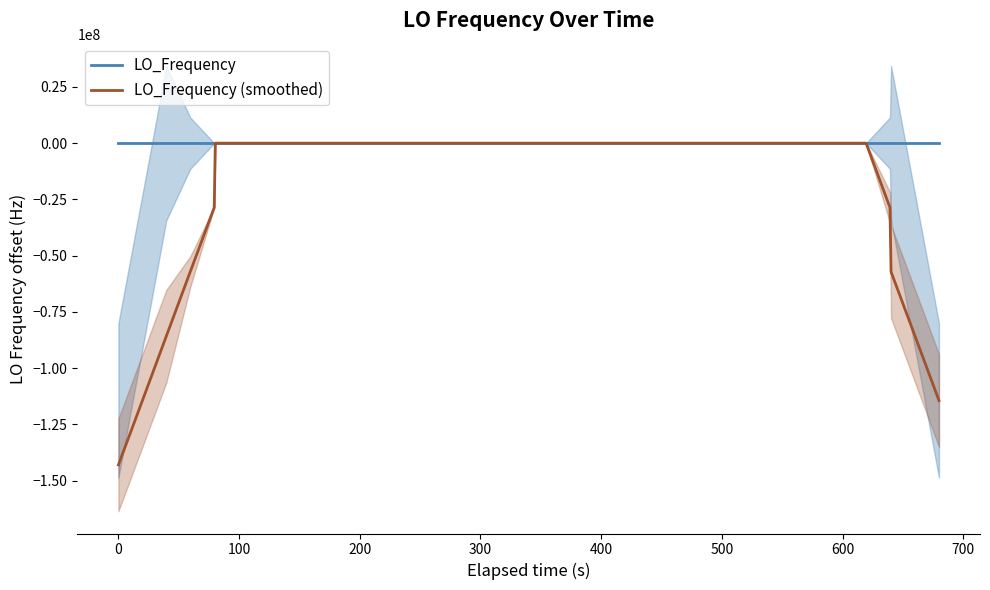

What is the greatest value displayed?

2.3